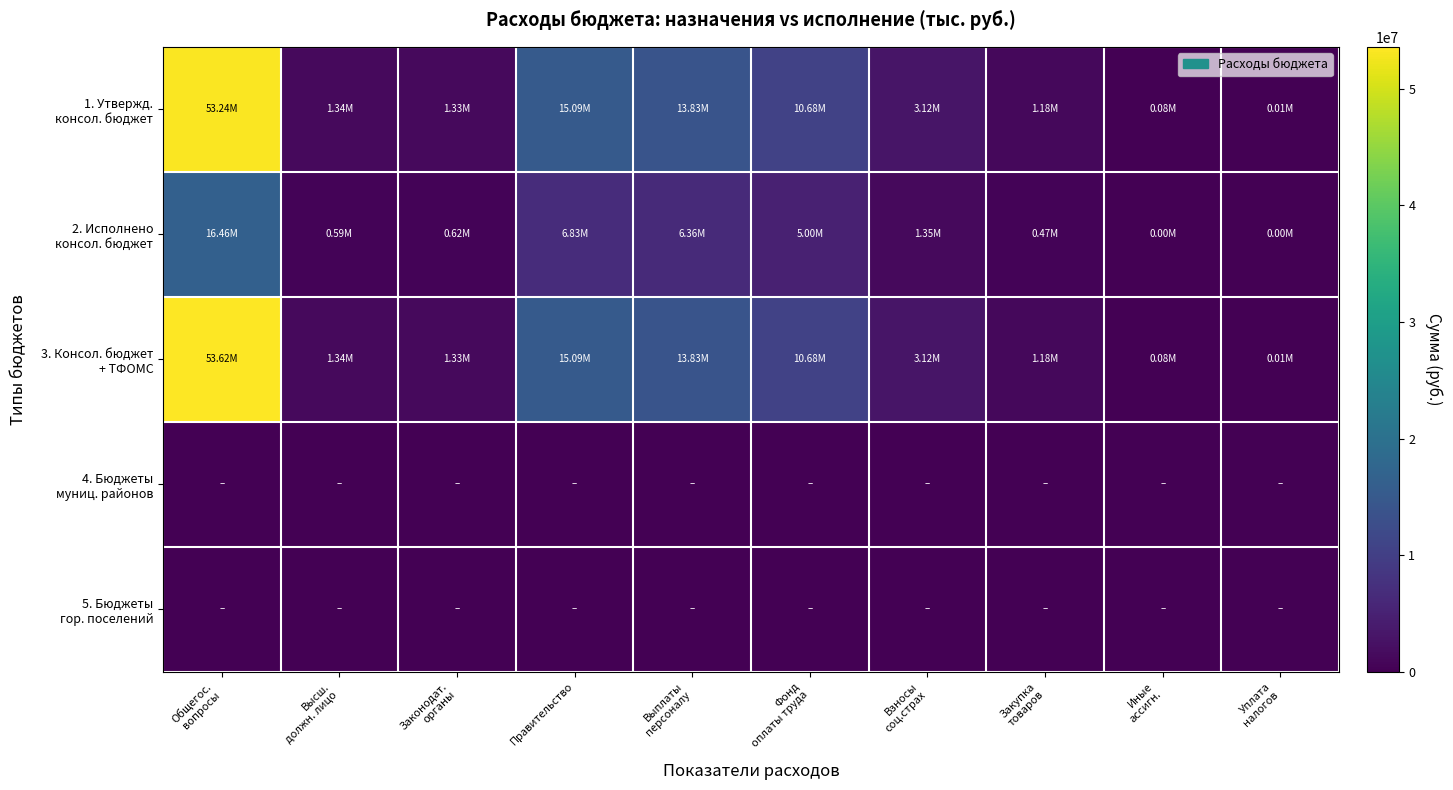

How many categories are shown in the chart?

10